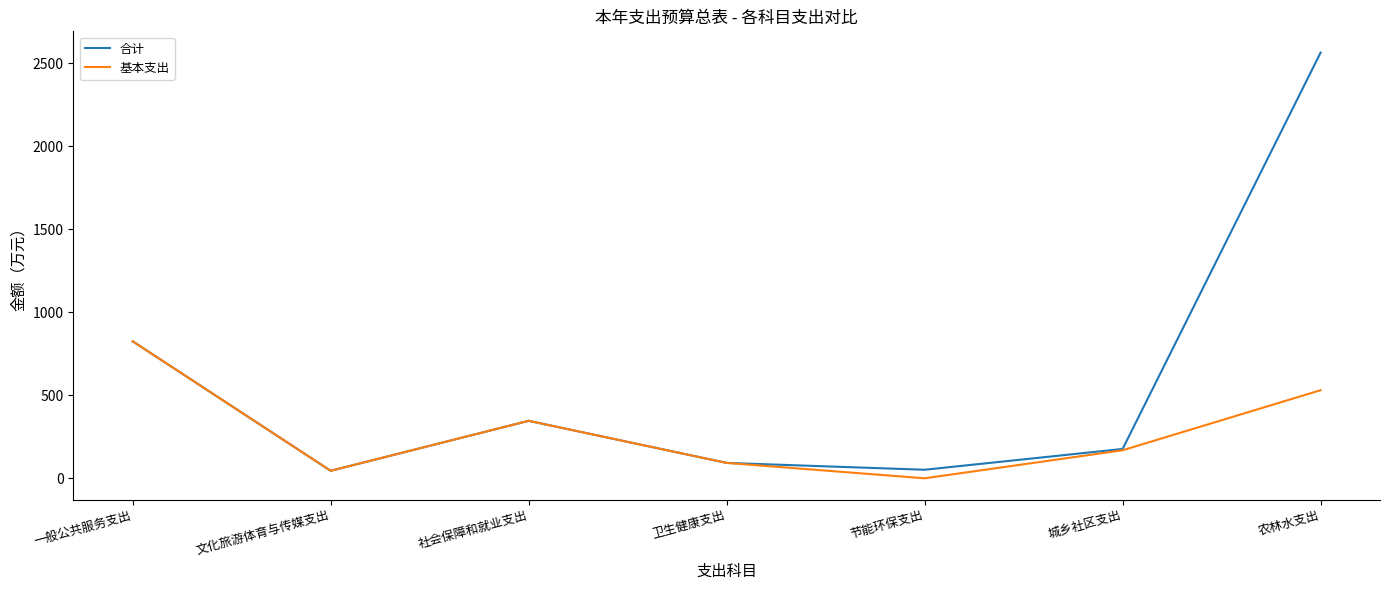

At which category is the sum across all series the highest?

农林水支出